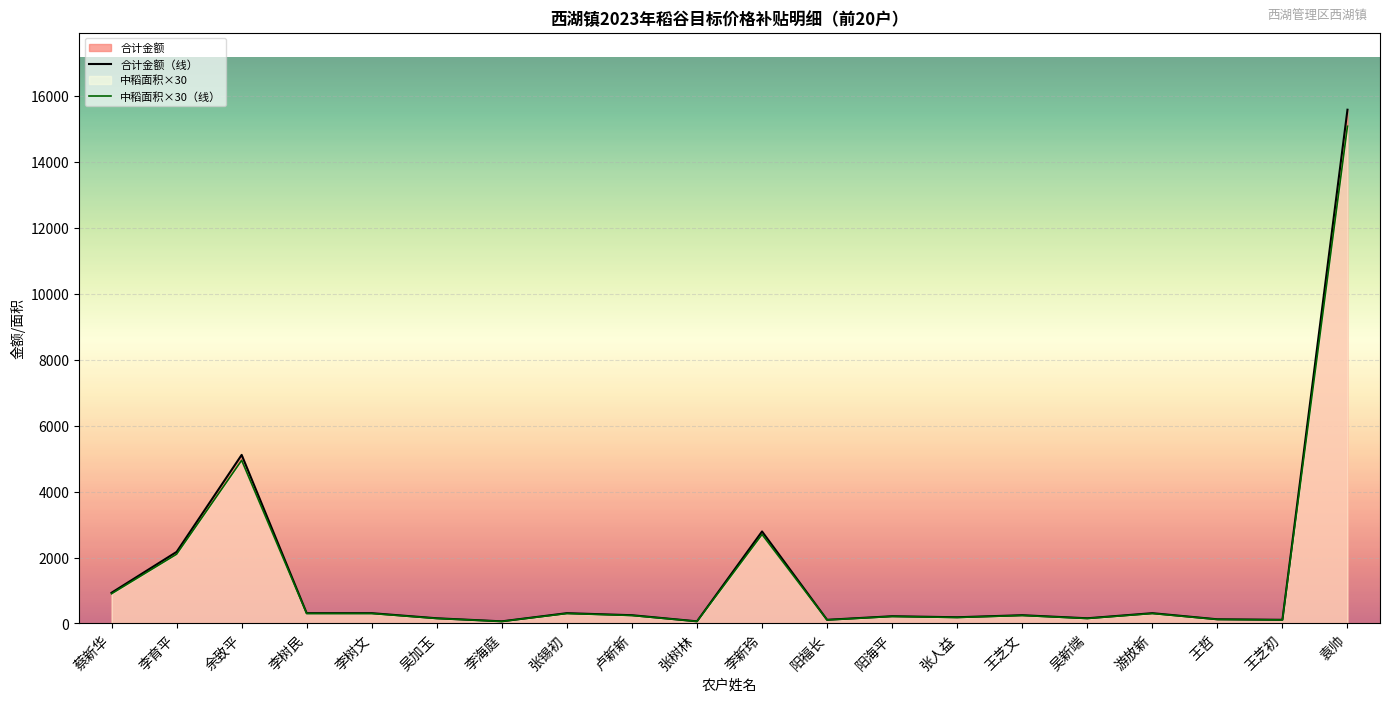

What is the label of the 11th point from the right?

张树林